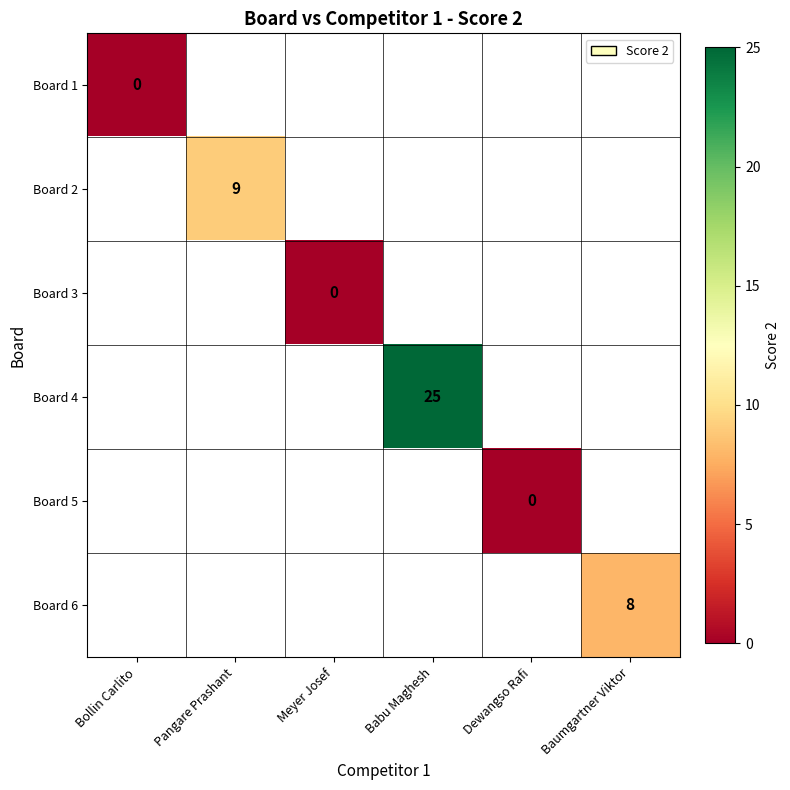

How many positive values does the Board 6 series have?

1